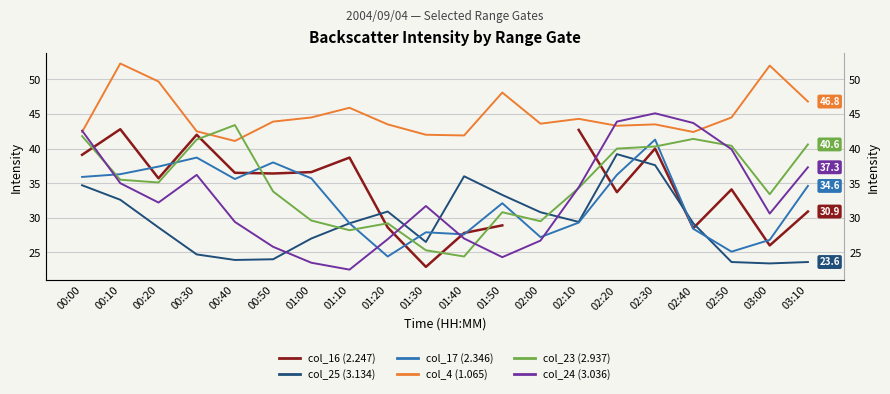

Which series has the widest spread of values?

col_24 (3.036)